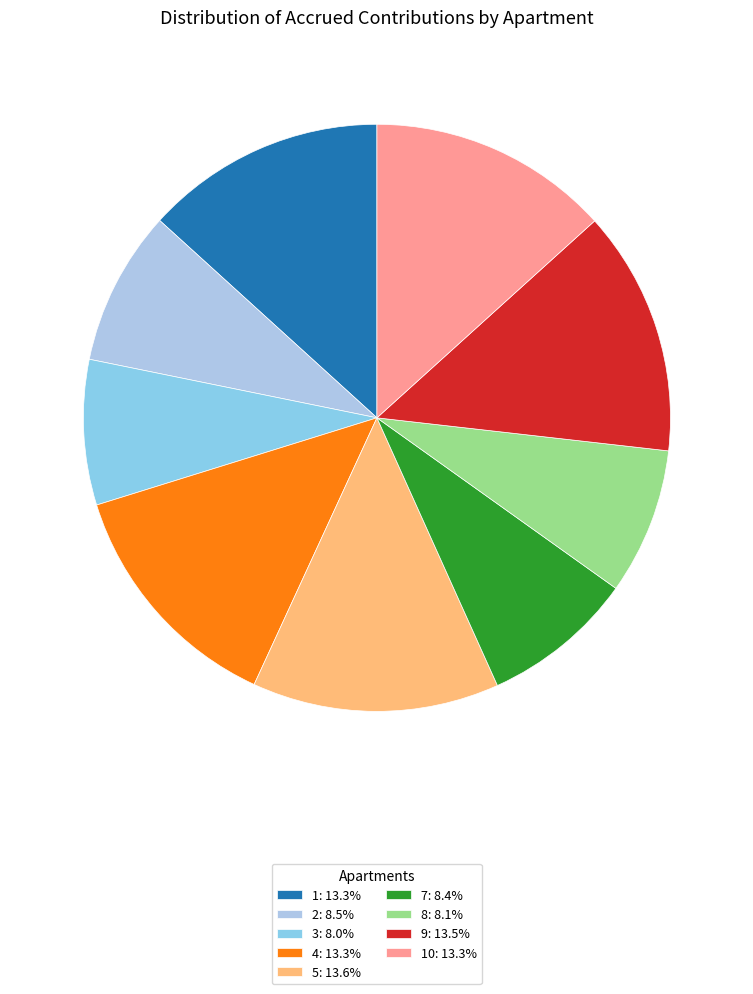

How many segments does this pie chart have?

9